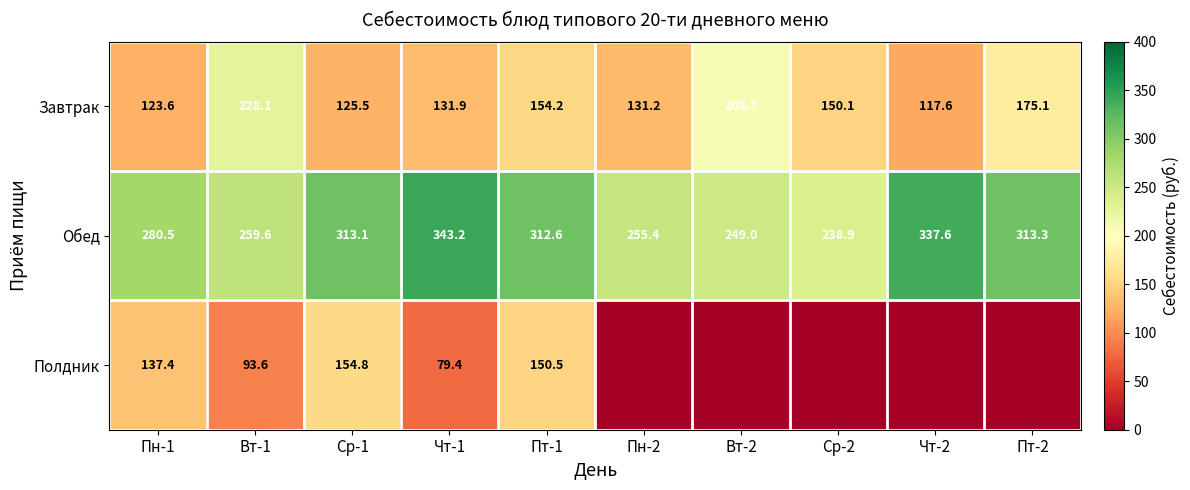

What is the difference between the maximum and minimum values in the Завтрак series?

110.5